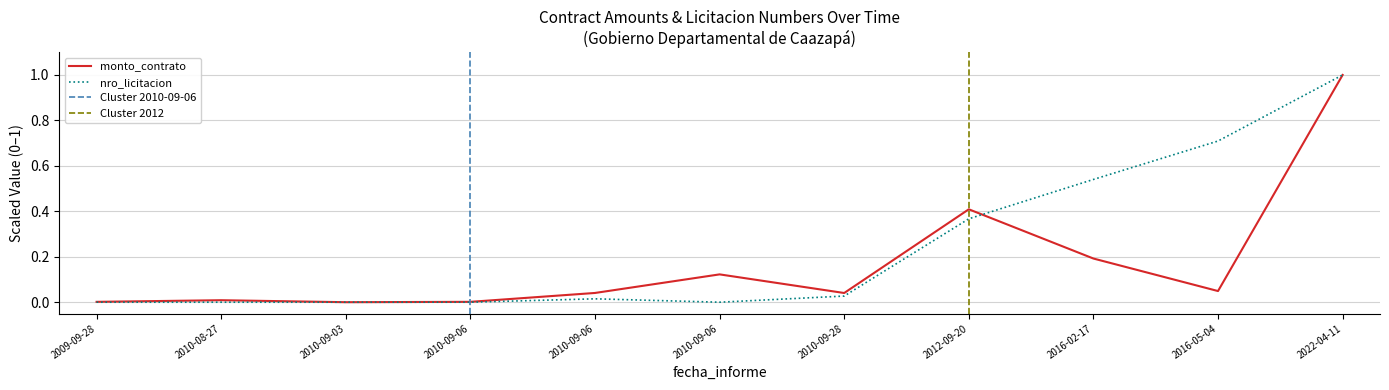

How many values in the monto_contrato series exceed 0?

10